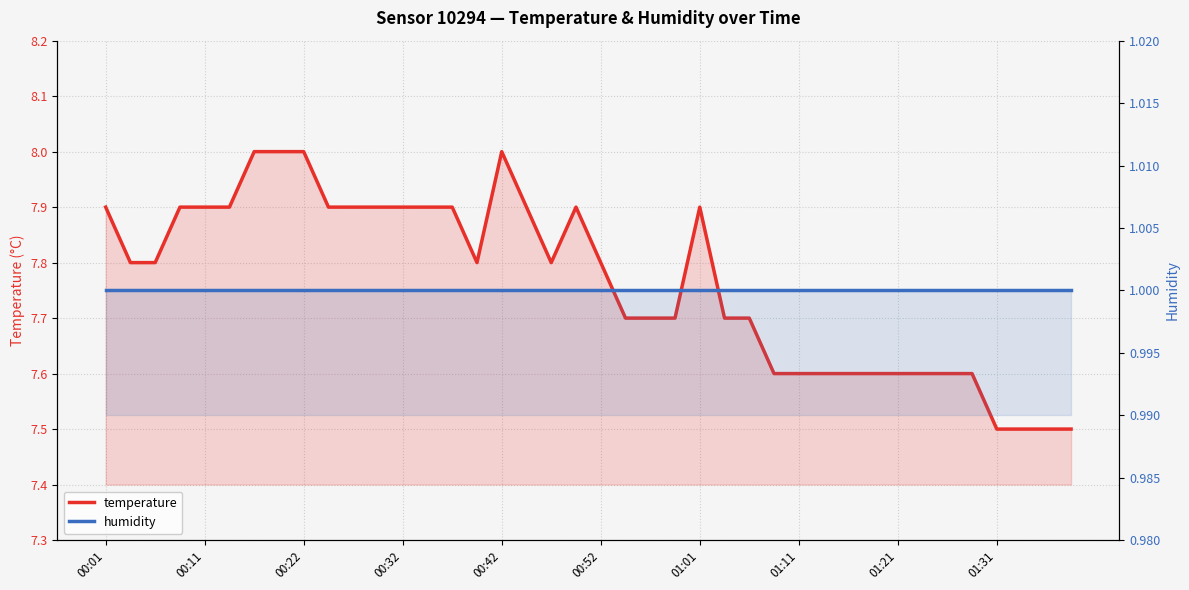

What is the maximum value for temperature?

8.0